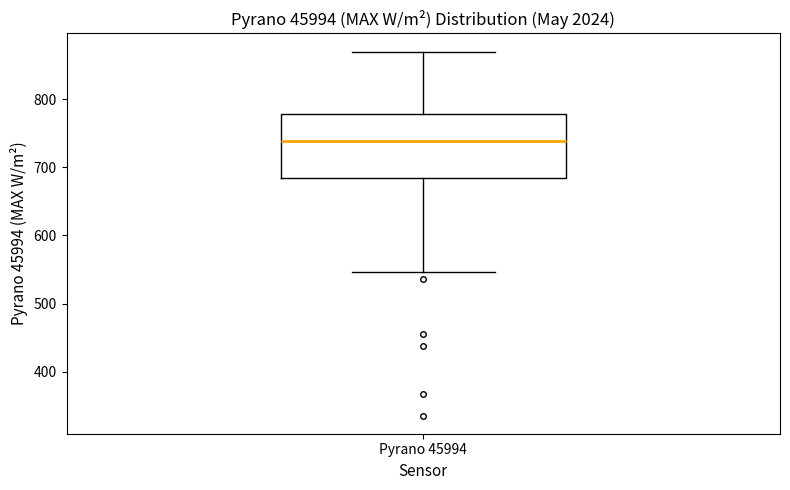

Read this box plot against the y-axis: the position of the median line, the range covered by the box, and the ends of both whiskers. The values are not printed on the chart, so give them approximately, as read against the axis.

median 740, box 680 to 780, whiskers 550 to 870